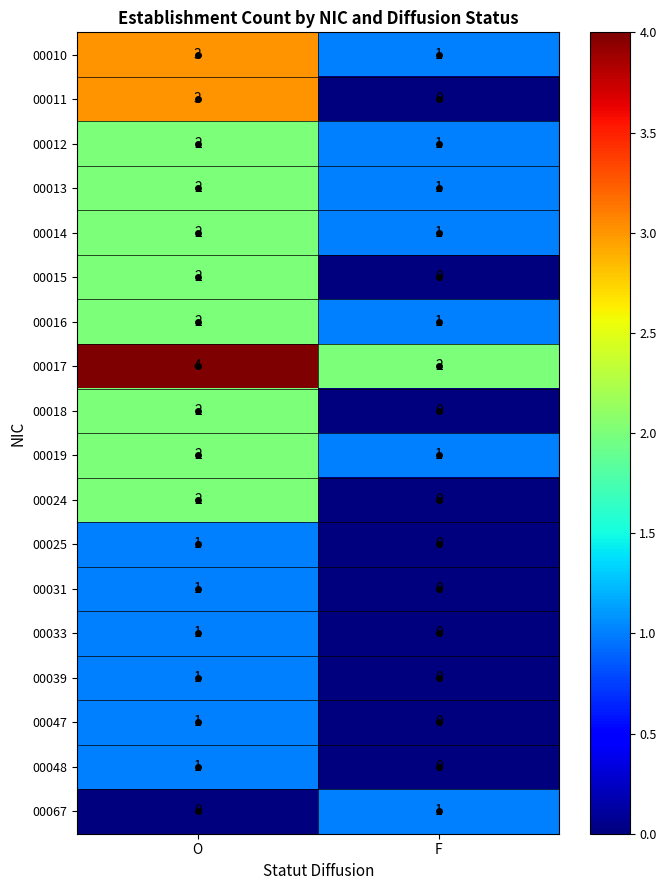

The 00024 series shows 1 at F. True or false?

False